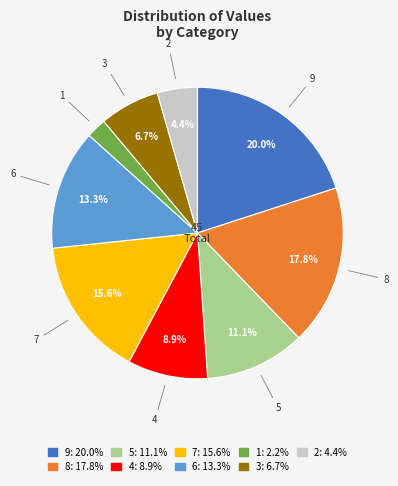

To the nearest percent, what is the combined percentage of 9 and 8?

38%